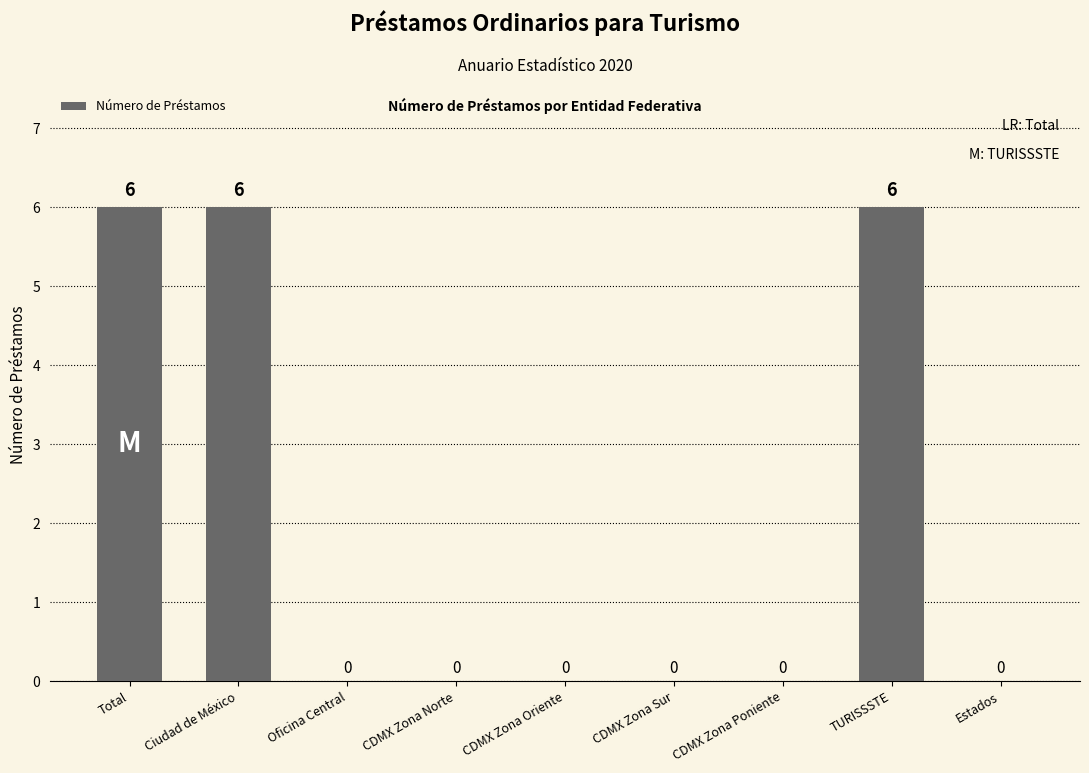

What is the sum of all values?

18